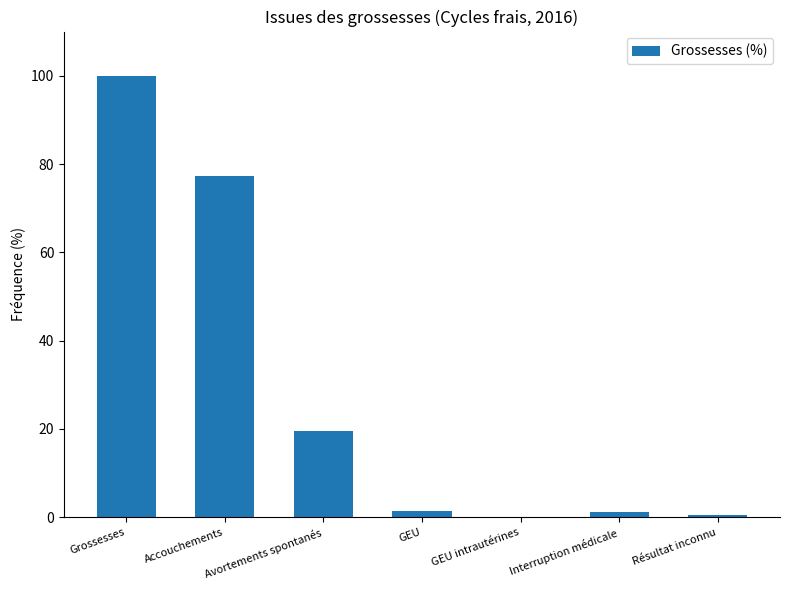

The value at Accouchements is 51.8. True or false?

False